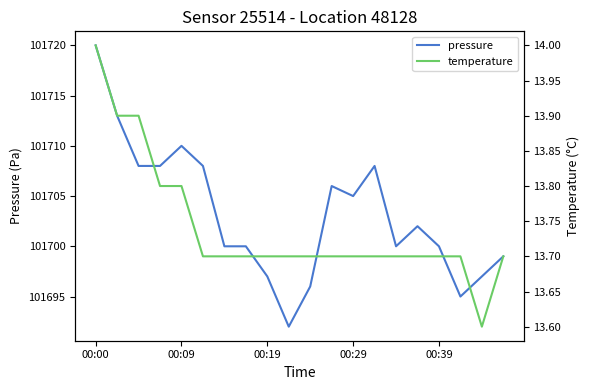

At which label does pressure reach its peak?

00:00